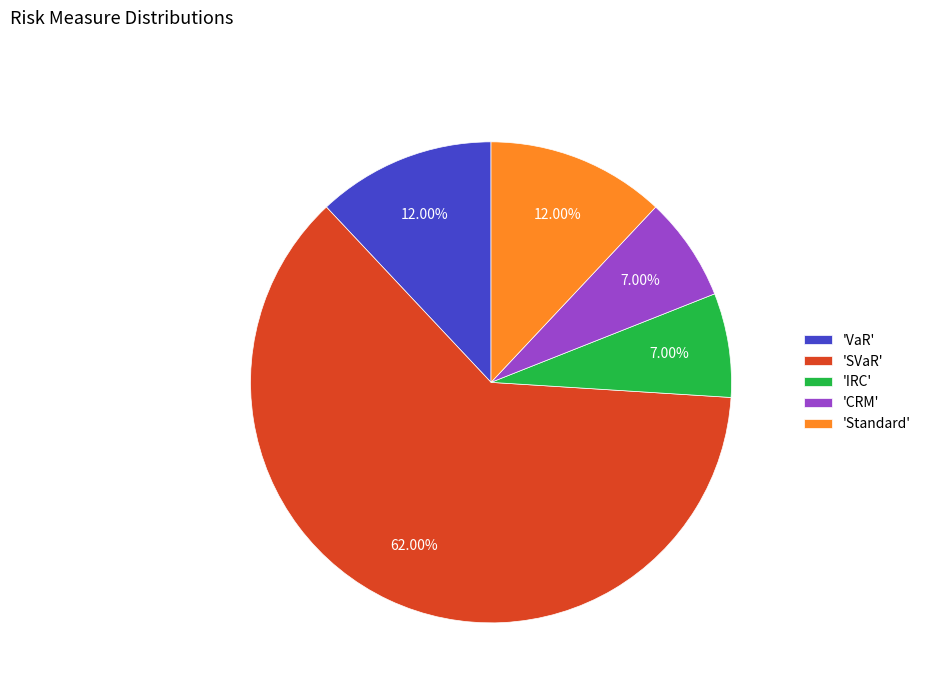

Between 'VaR' and 'IRC', which is larger?

'VaR'